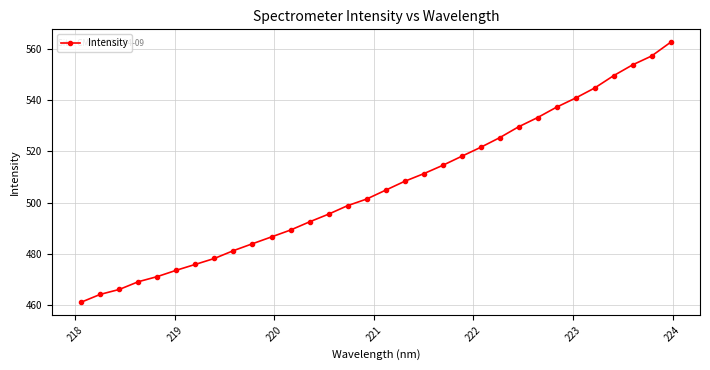

What is the greatest value displayed?

562.5